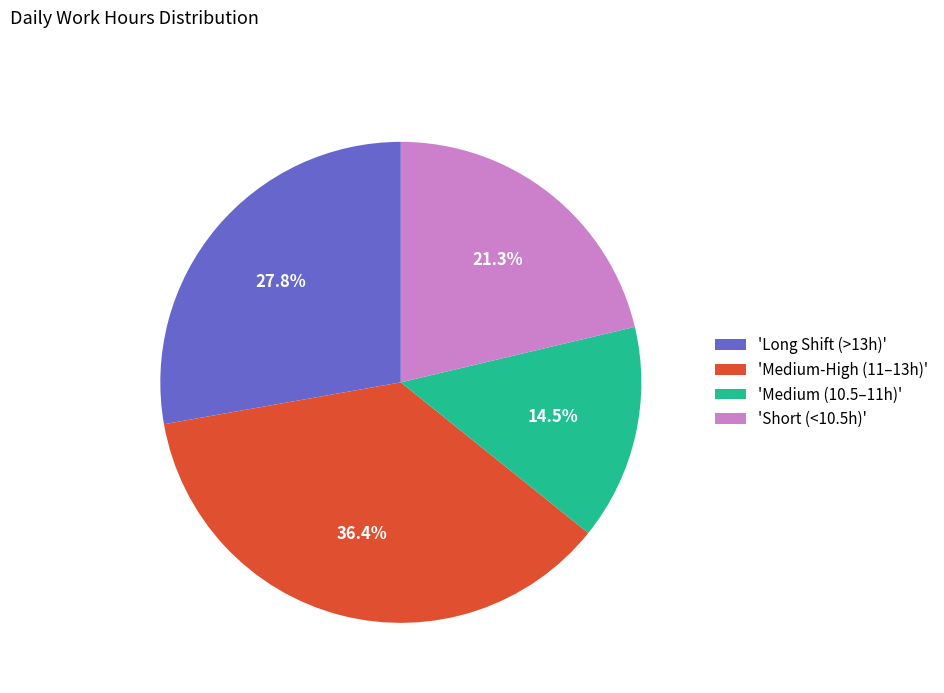

Rank the categories by value from lowest to highest.

'Medium (10.5–11h)', 'Short (<10.5h)', 'Long Shift (>13h)', 'Medium-High (11–13h)'